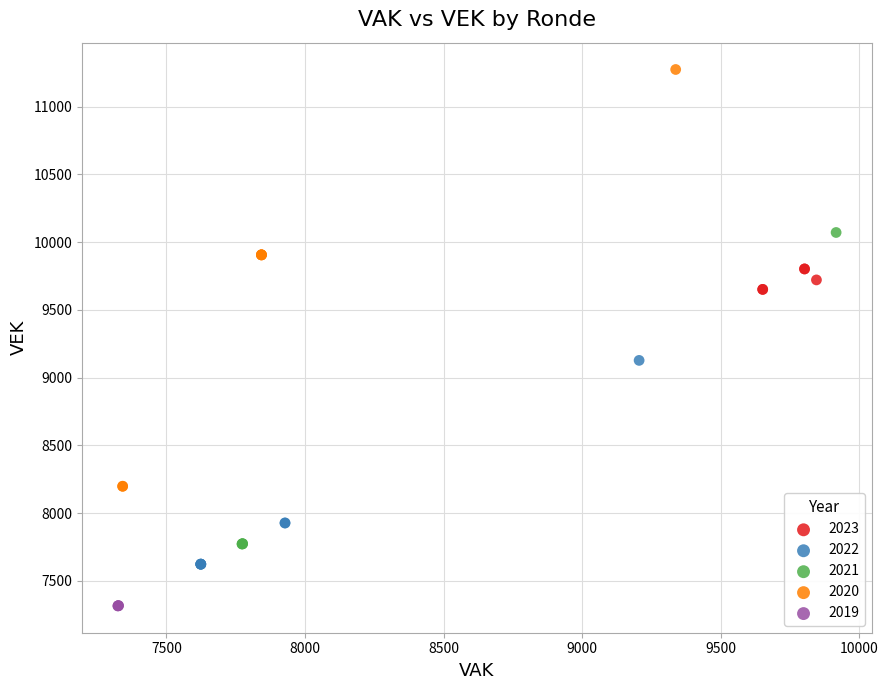

Which series contains the lowest Y value?

2019